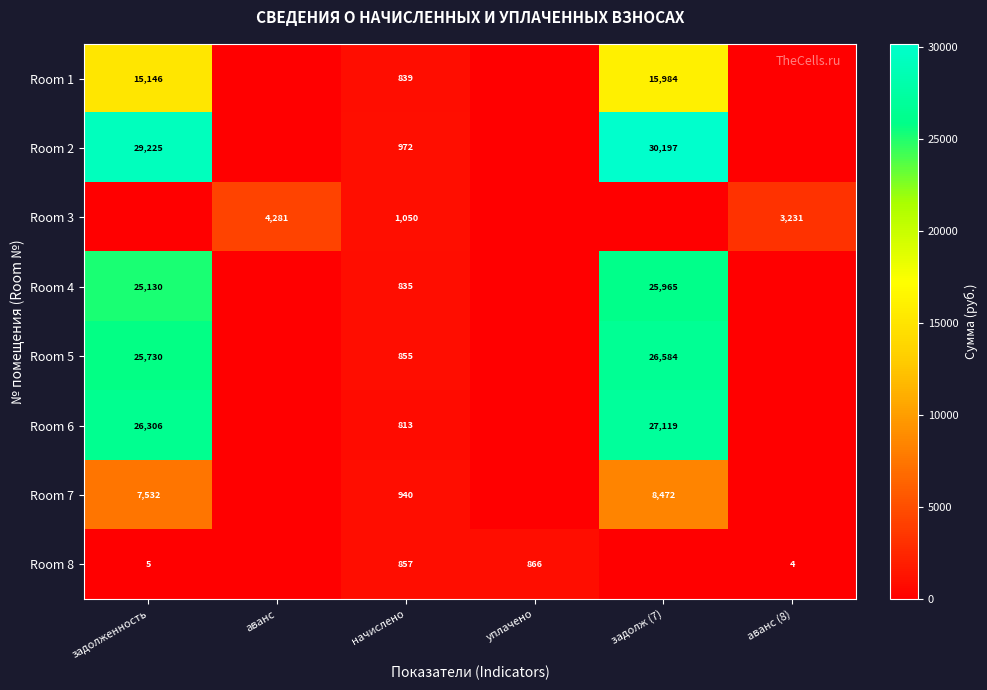

The value of Room 4 at задолженность is 25130. True or false?

True